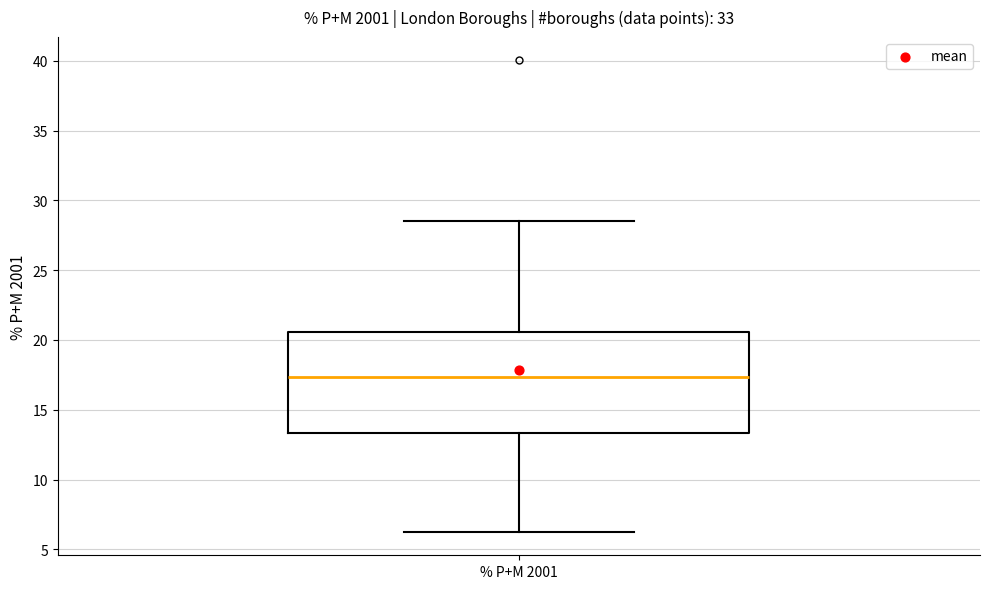

Transcribe this box plot: give where the median line is, the range the box spans, and where the two whiskers end, as read against the y-axis. The values are not printed on the chart, so give them approximately, as read against the axis.

median 17.5, box 13.5 to 20.5, whiskers 6.5 to 28.5